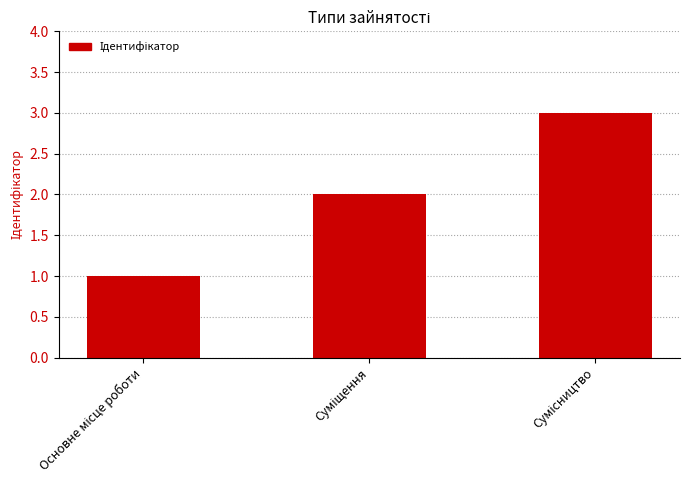

What is the greatest value displayed?

3